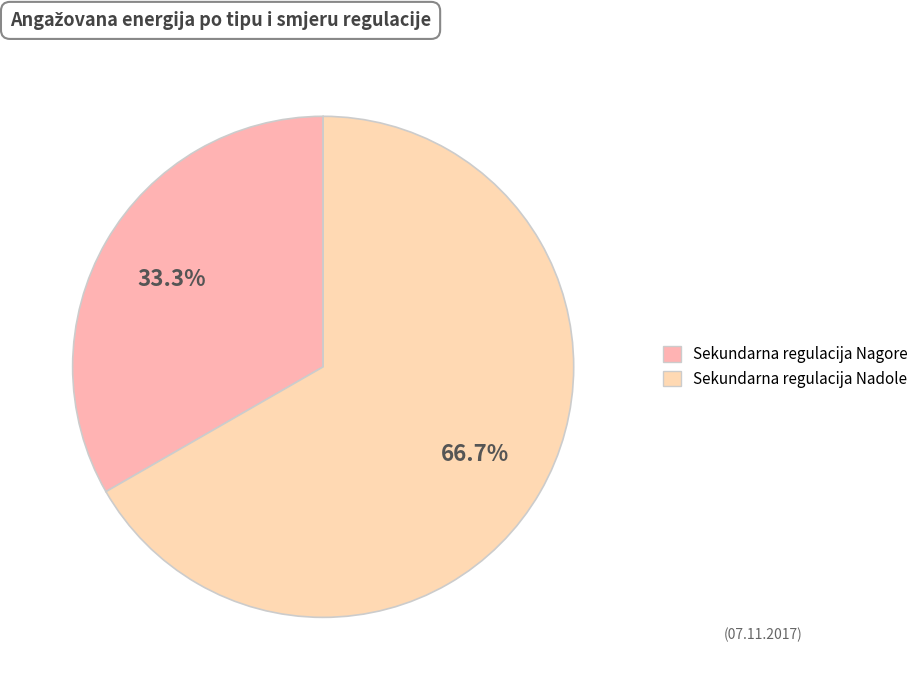

How many segments does this pie chart have?

2